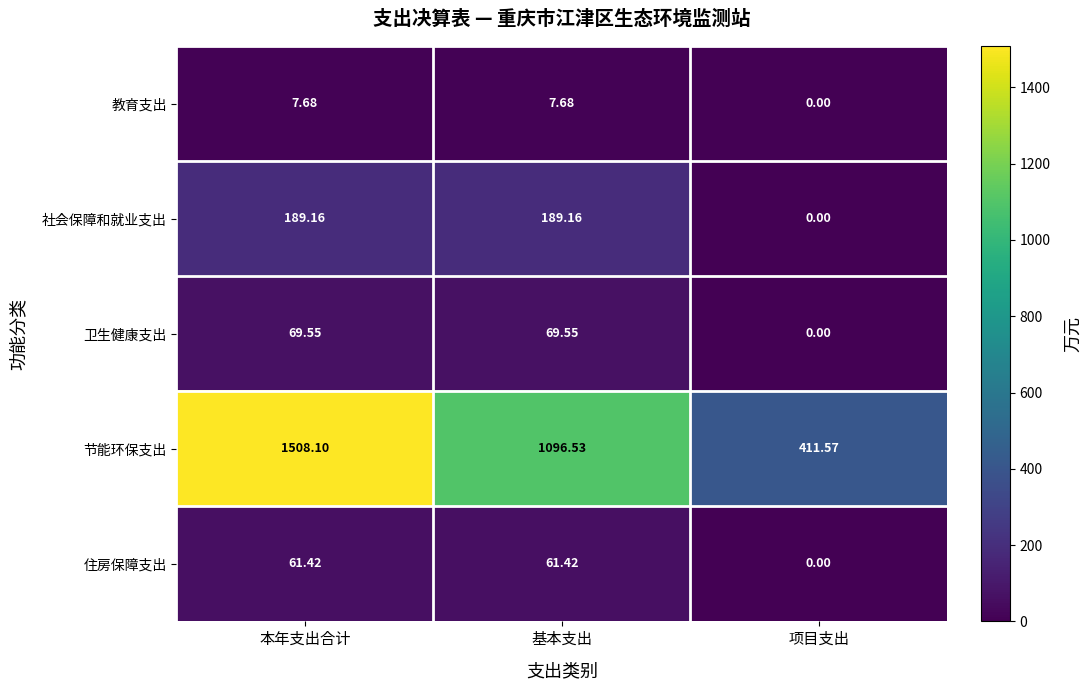

How many distinct data groups are displayed?

5